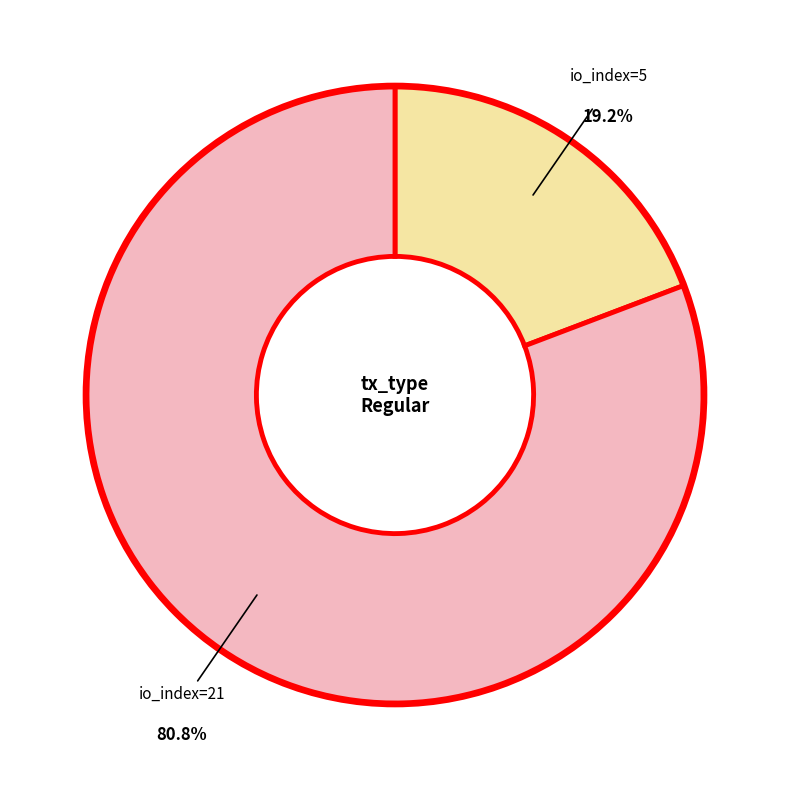

Is there any slice that represents more than half of the pie?

Yes